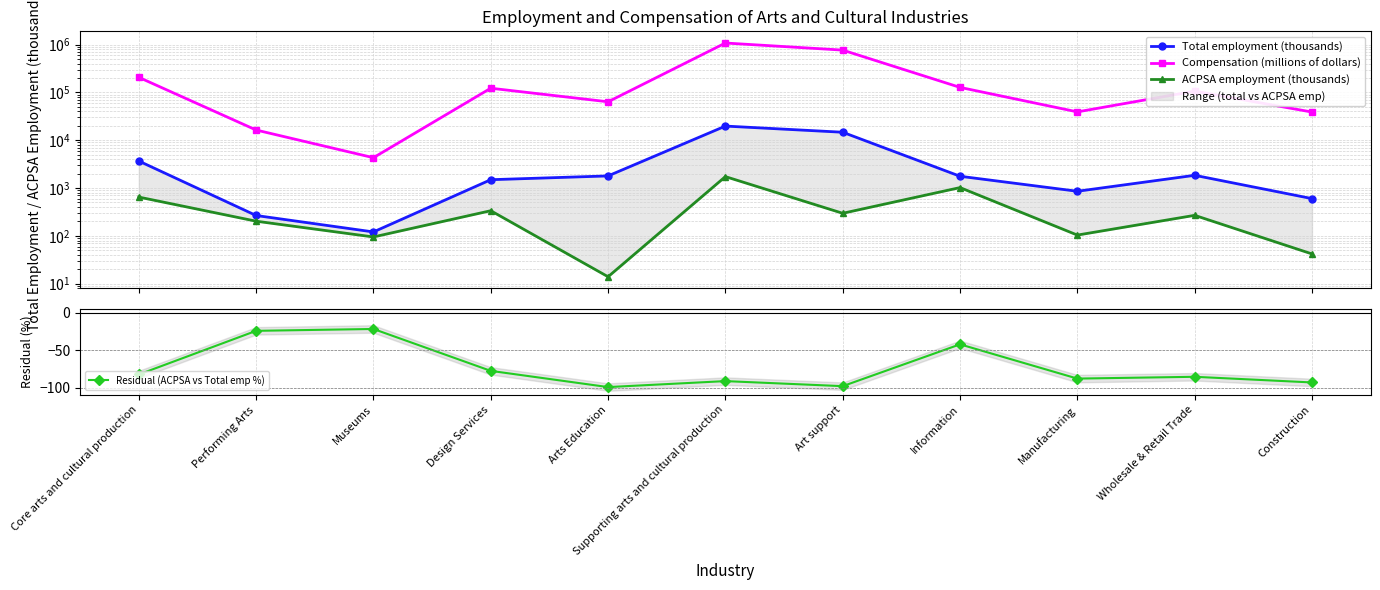

In Total employment (thousands), how many points are higher than both neighbors (excluding endpoints)?

2